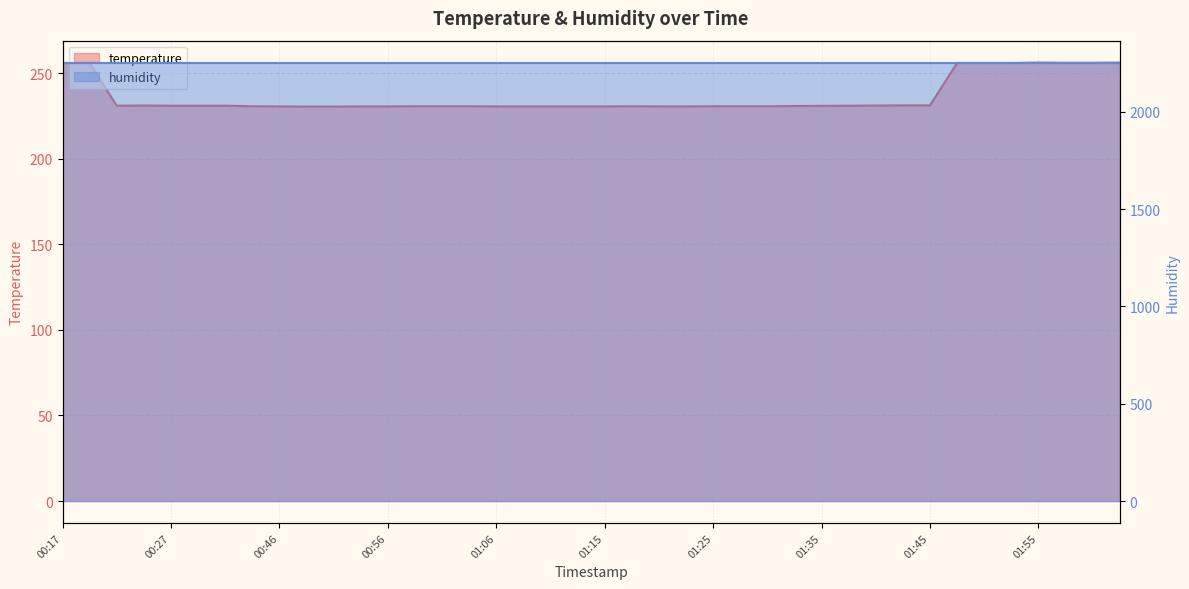

What is the difference between the second highest and minimum values?

25.7